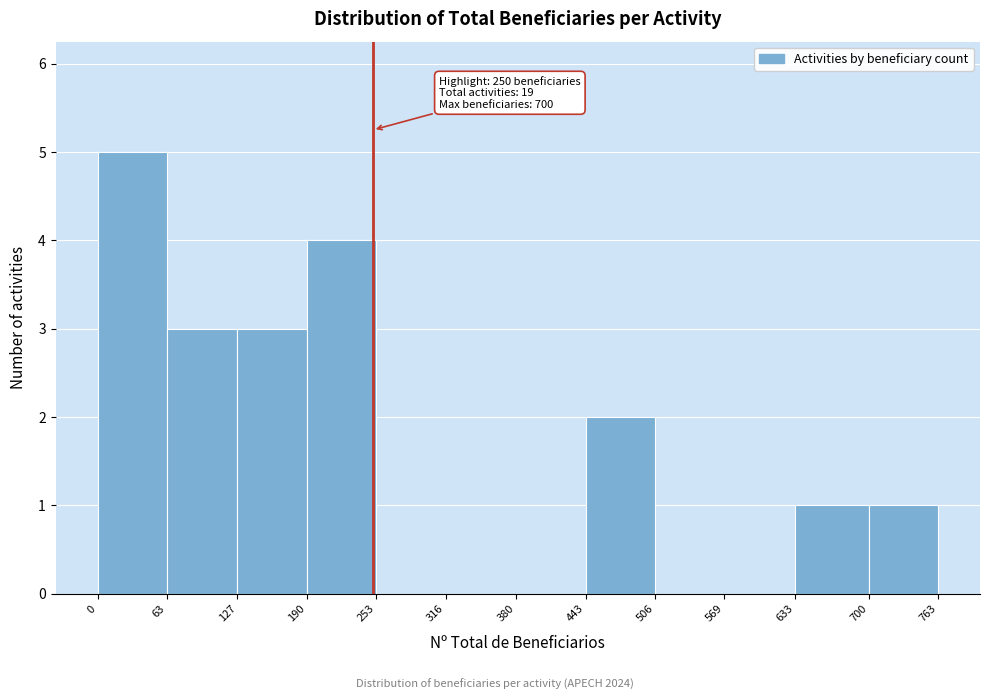

Over which range of the x-axis is the bar tallest?

0 to 63